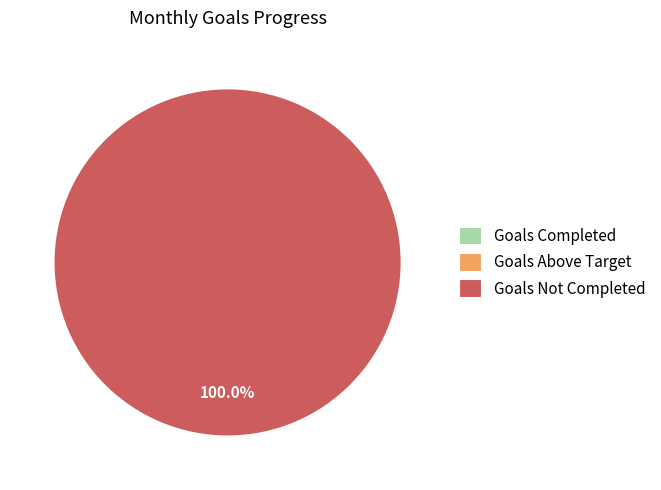

Rank the categories by value from lowest to highest.

Goals Completed, Goals Above Target, Goals Not Completed